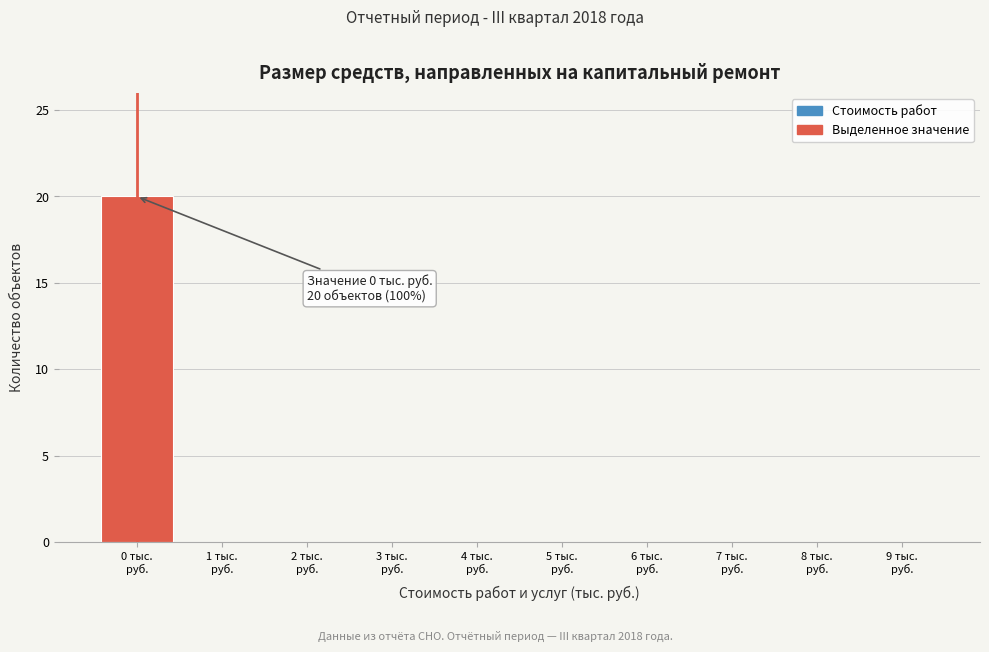

Which range on the x-axis has the tallest bar?

-0.5 to 0.5